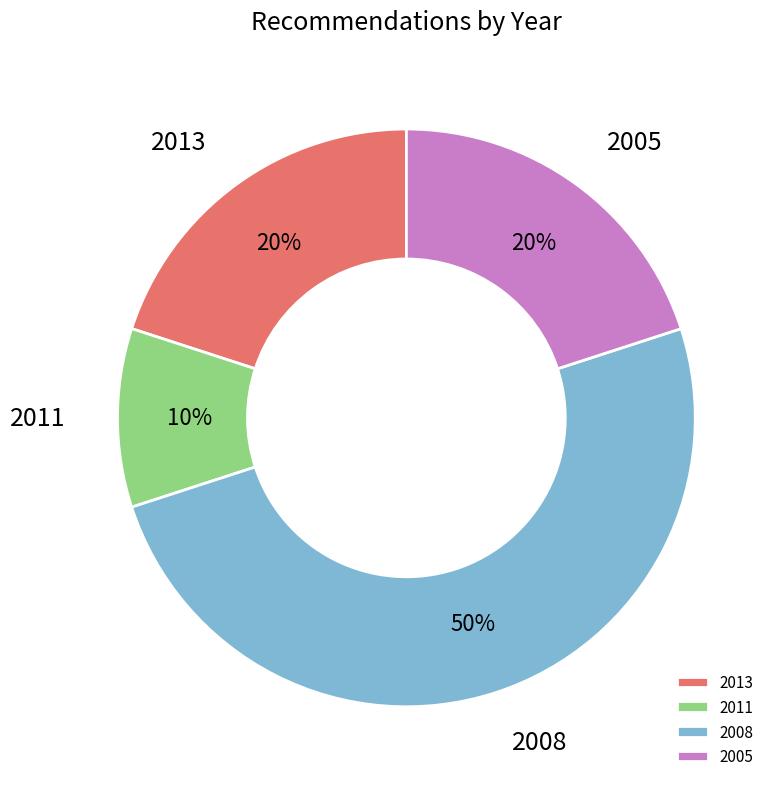

Count the number of slices in the pie.

4